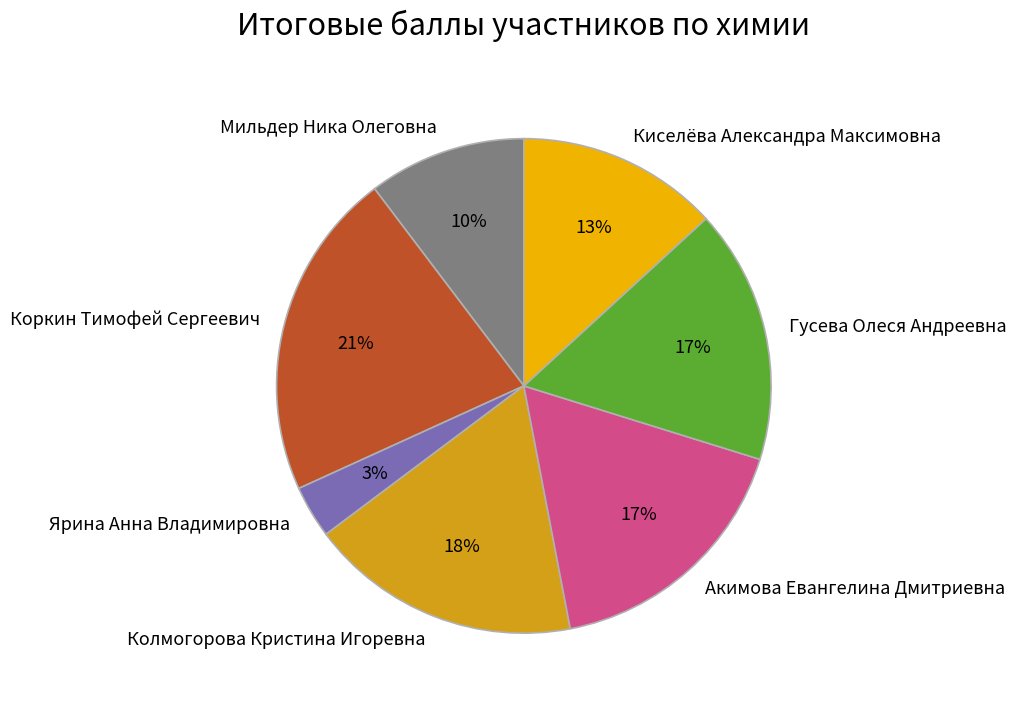

To the nearest percent, what is the difference between the largest and smallest slice percentages?

18%